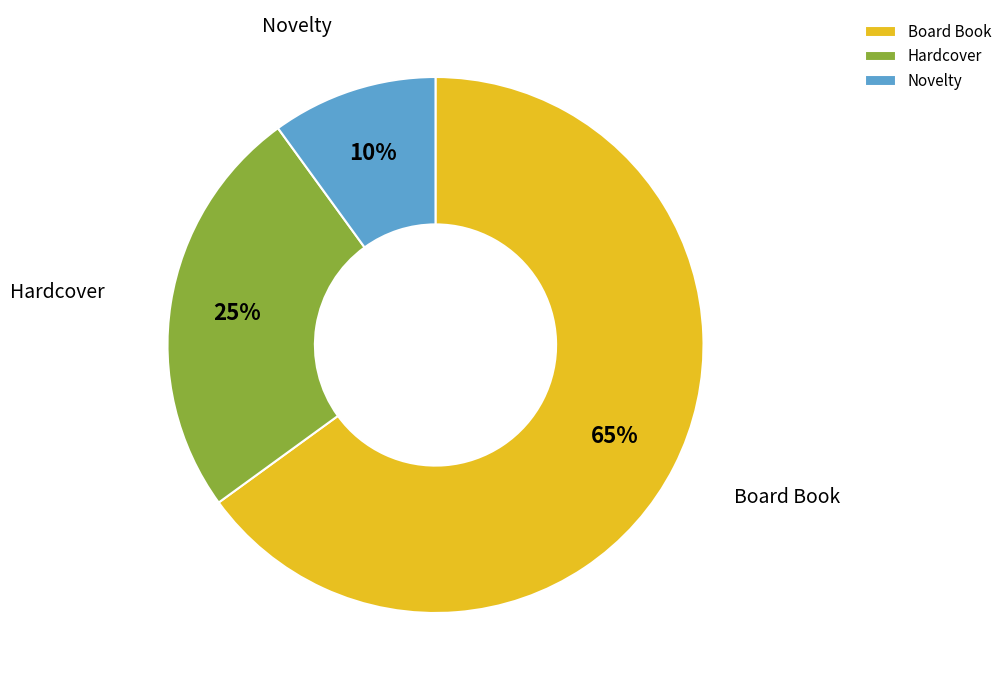

True or false: Hardcover accounts for 34% of the total.

False